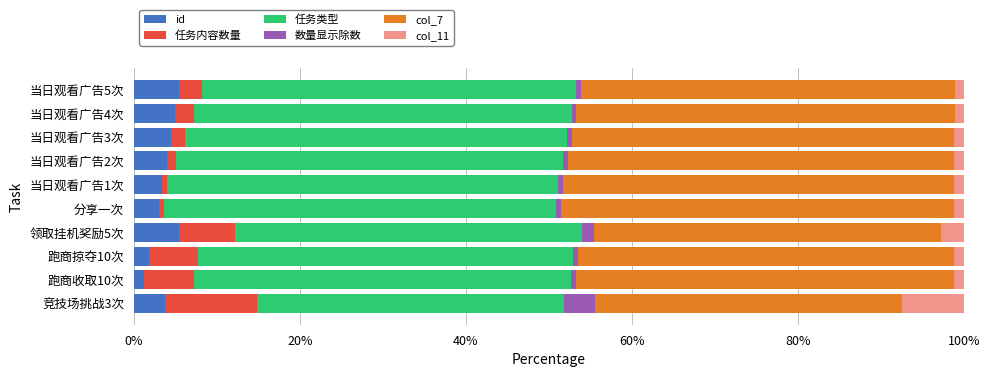

What is the difference between the maximum and minimum values in the id series?

4.3